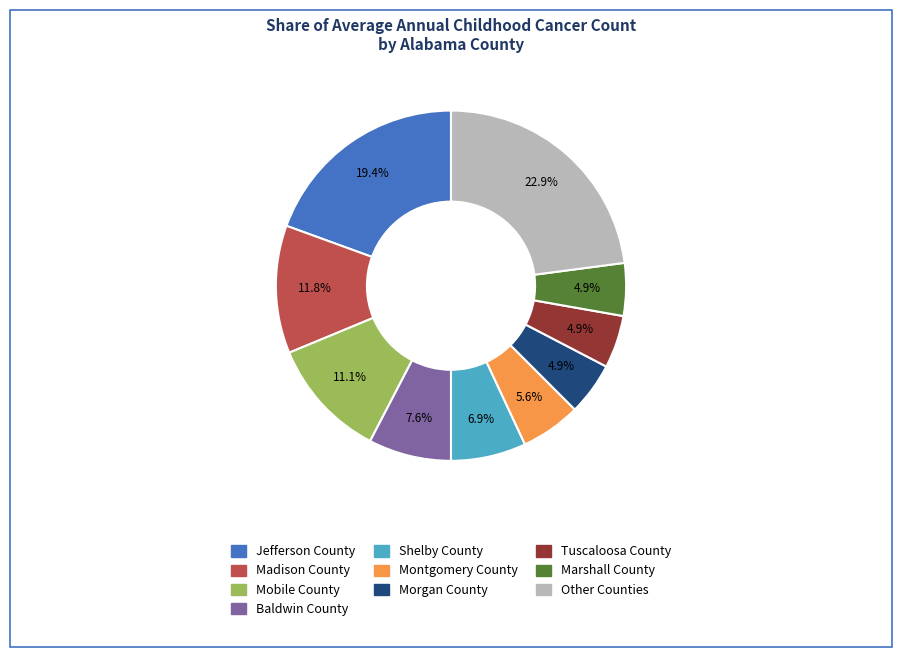

Does any single category account for the majority?

No